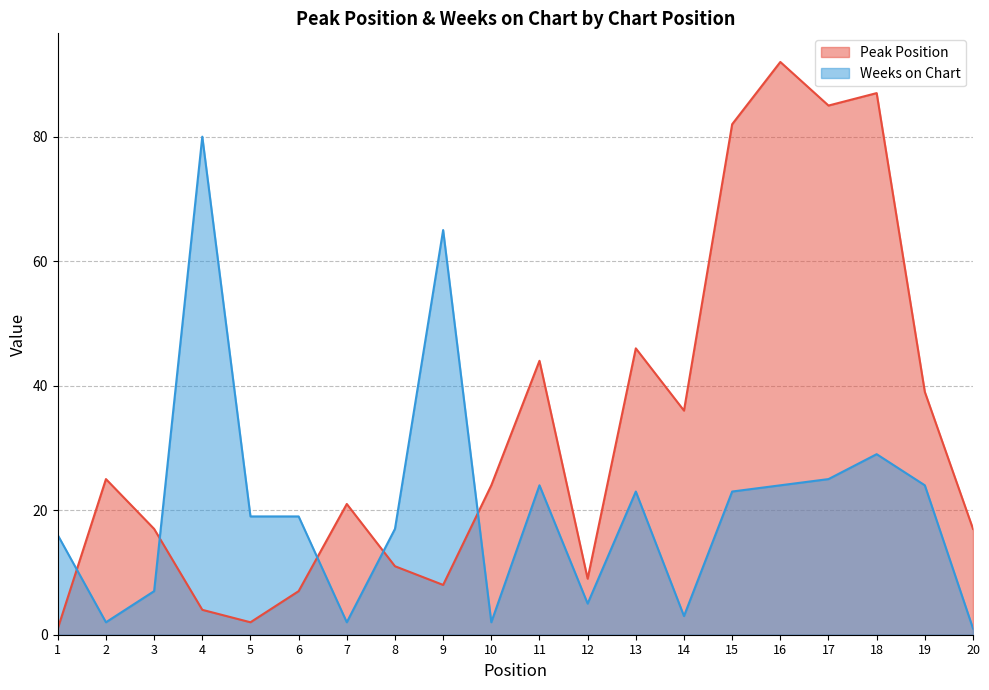

What is the average value of the Peak Position series?

33